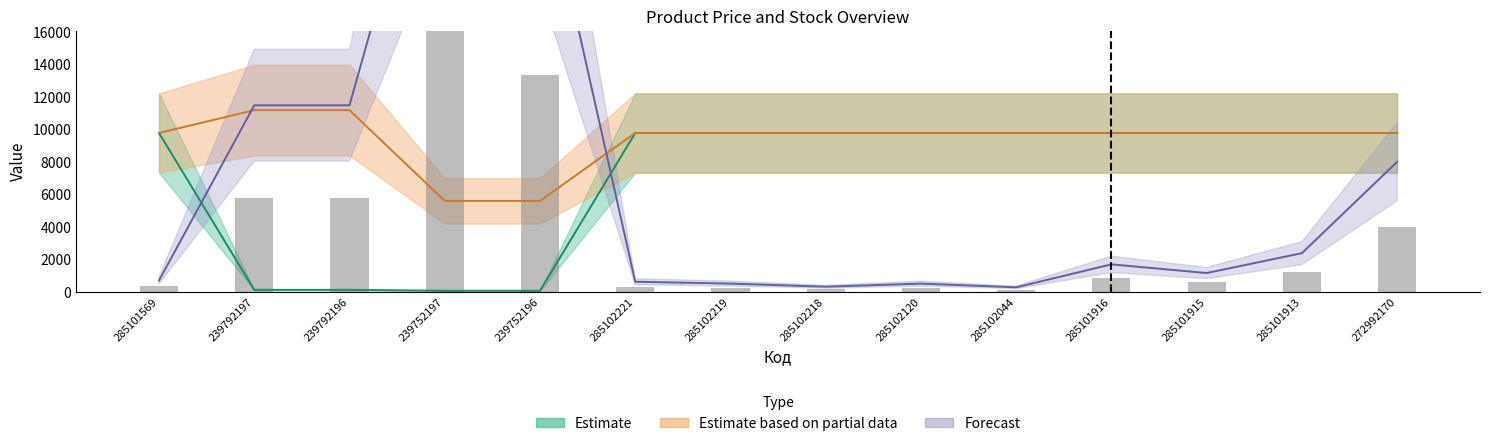

Which has a higher value, 285102221 or 285101915?

285102221